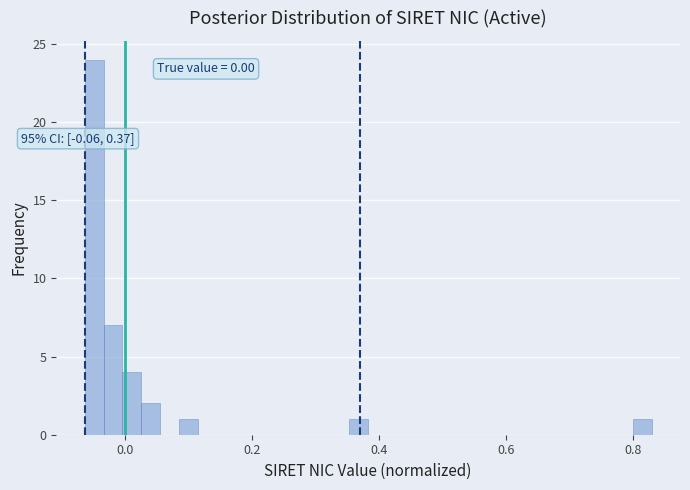

Around what value on the x-axis is the tallest bar? Give the approximate position of its centre, as read against the axis.

-0.04